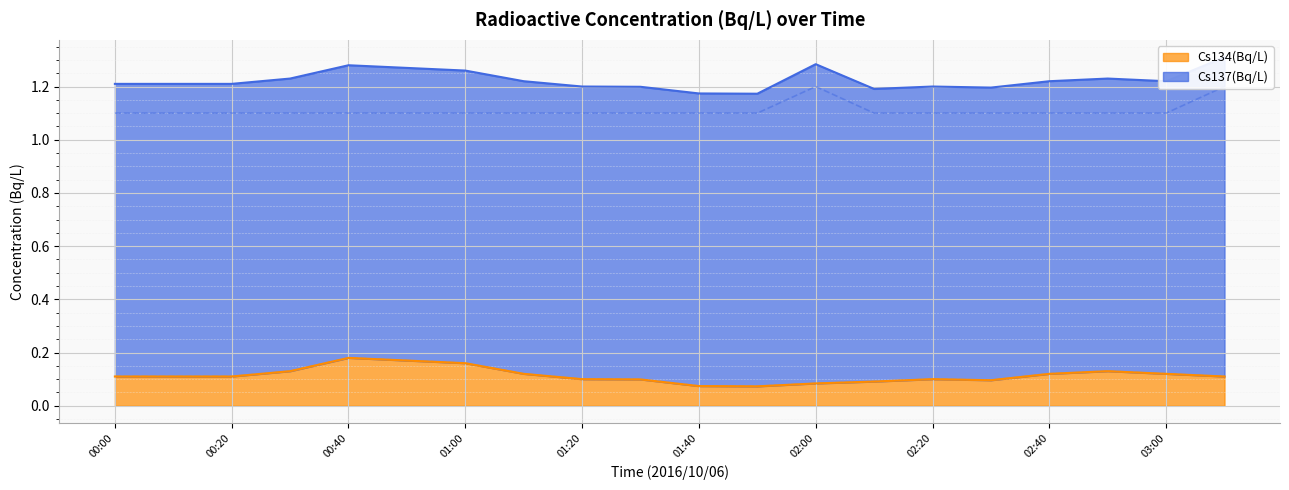

What is the value of the Cs134(Bq/L) point at the 2nd from the left?

0.1